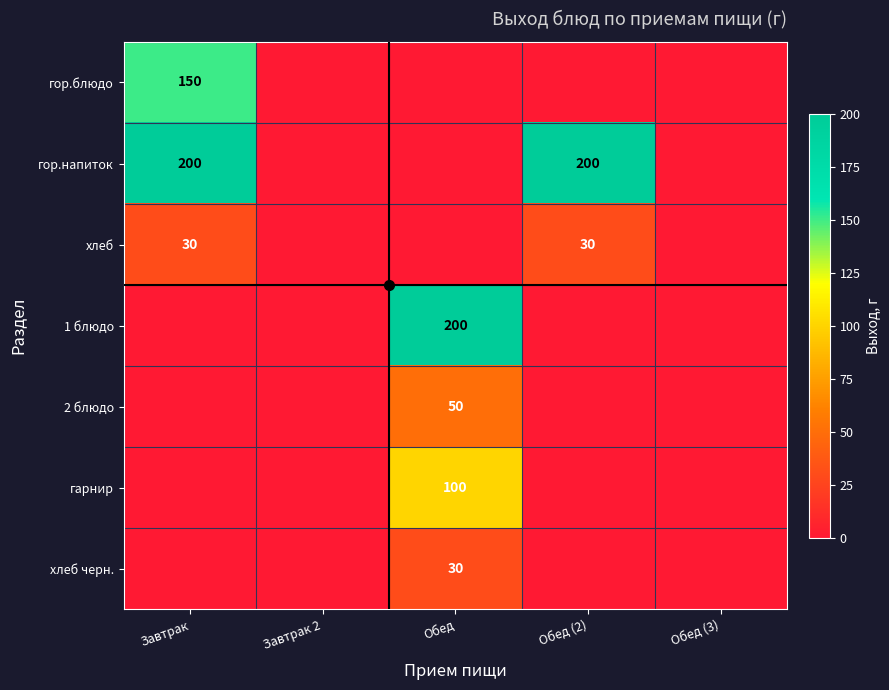

What is the greatest value displayed?

200